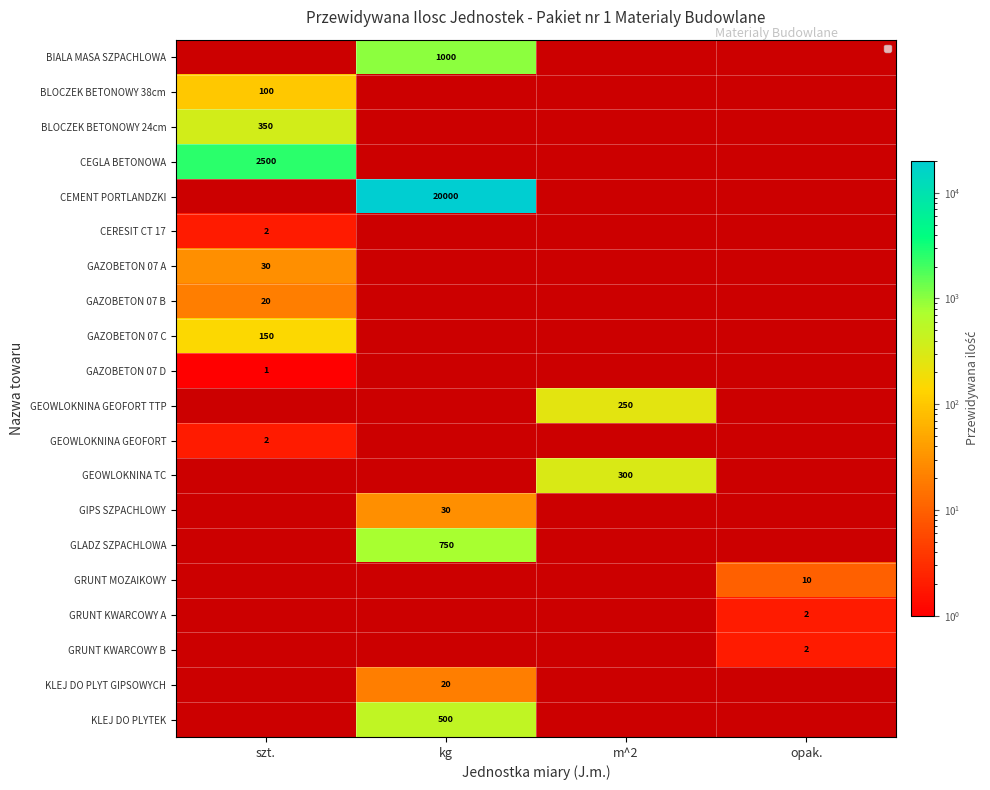

The value of GRUNT KWARCOWY A at opak. is 1. True or false?

False